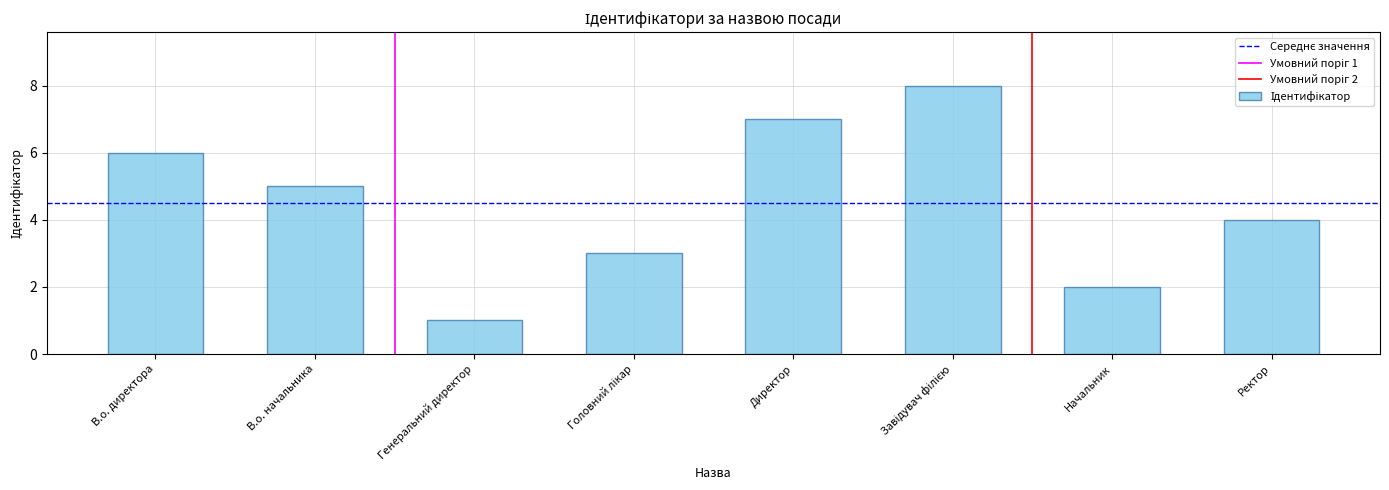

Reading right to left, what are all the values shown in this chart?

4	2	8	7	3	1	5	6